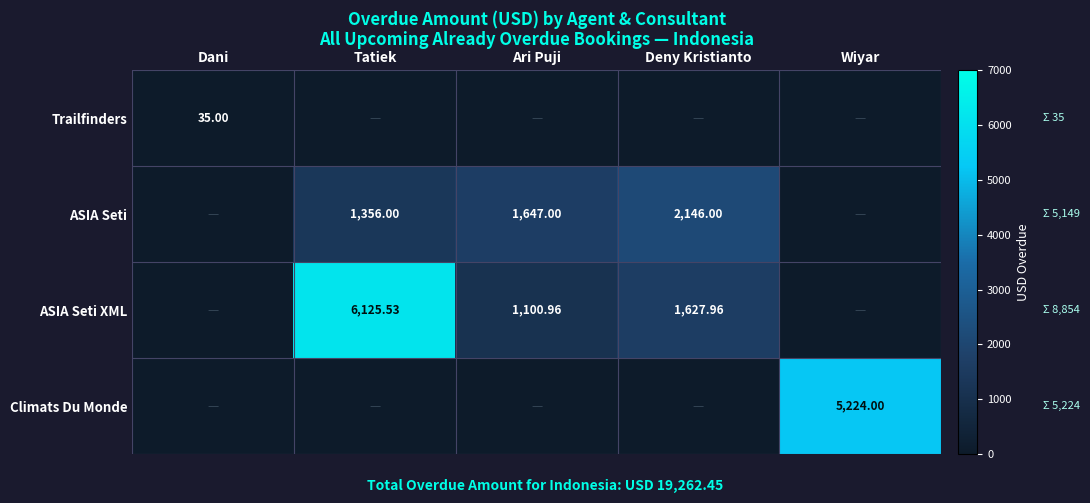

At how many categories does at least one series exceed 2323?

2